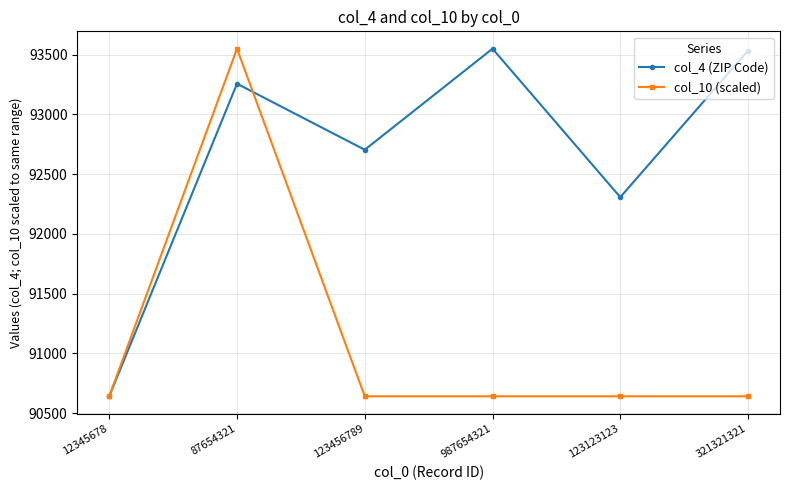

At which label is col_4 (ZIP Code) closest to 92095?

123123123